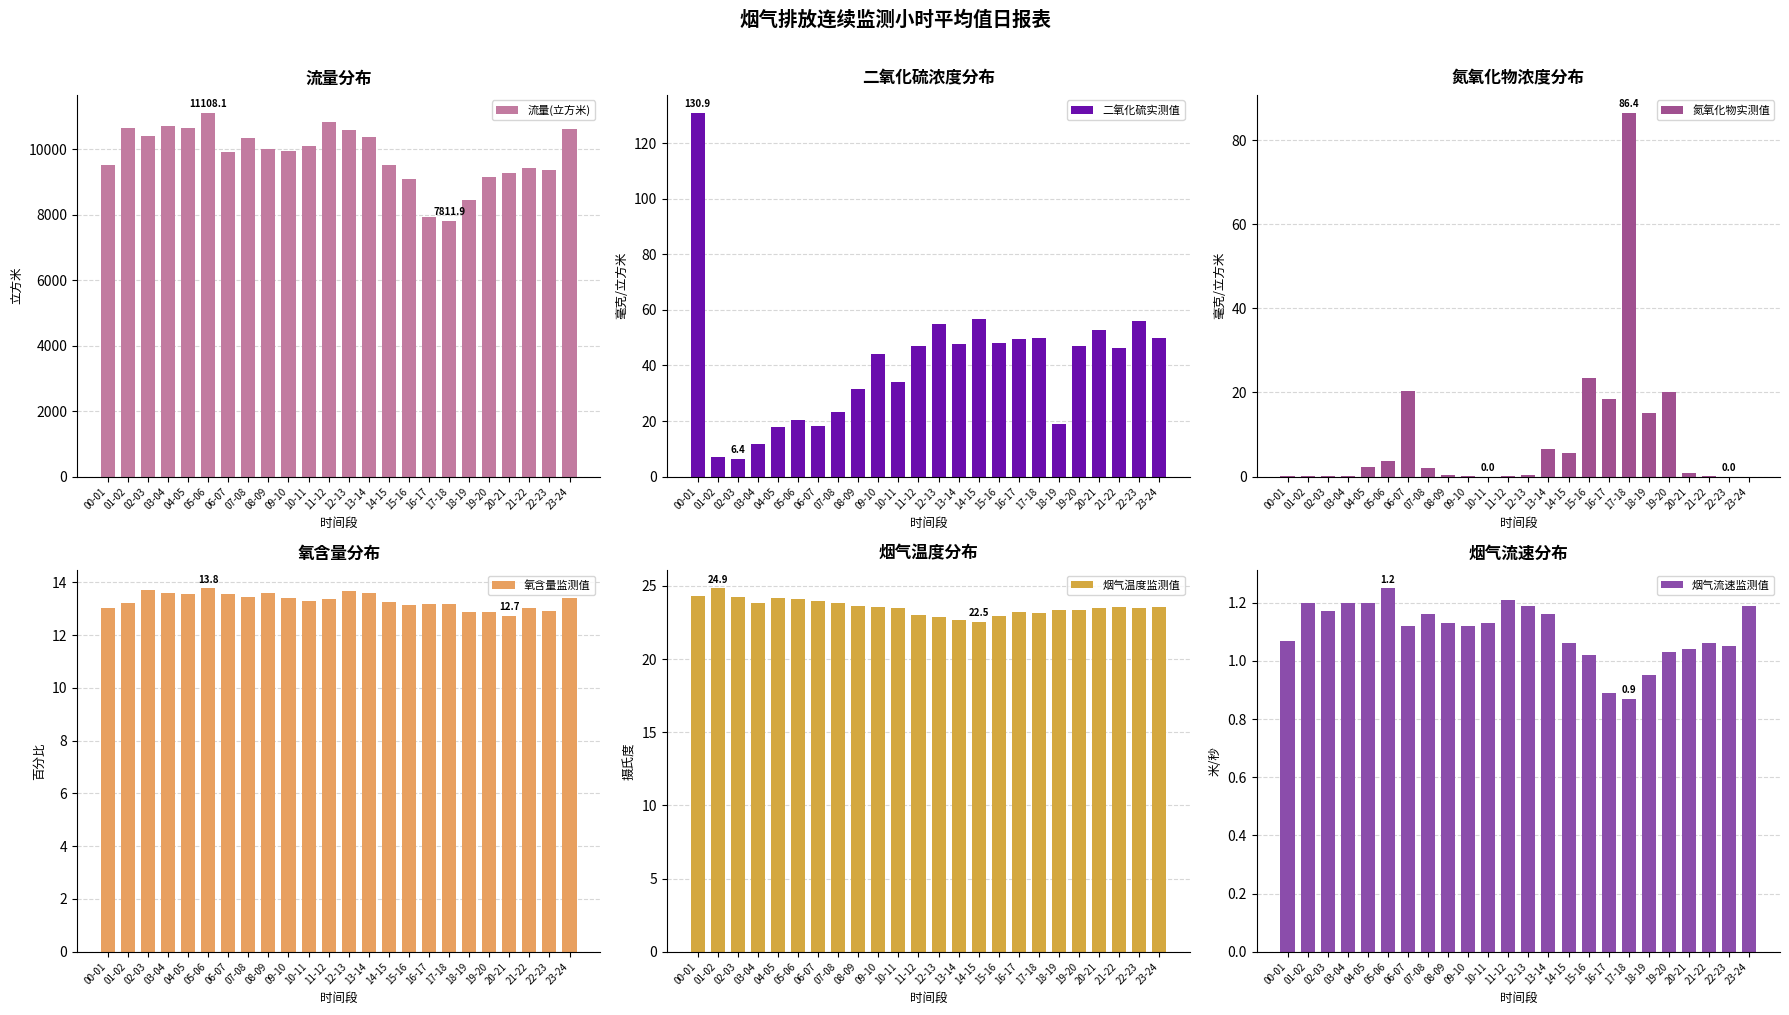

What is the sum of the 烟气流速监测值 values at 12-13 and 02-03?

2.4